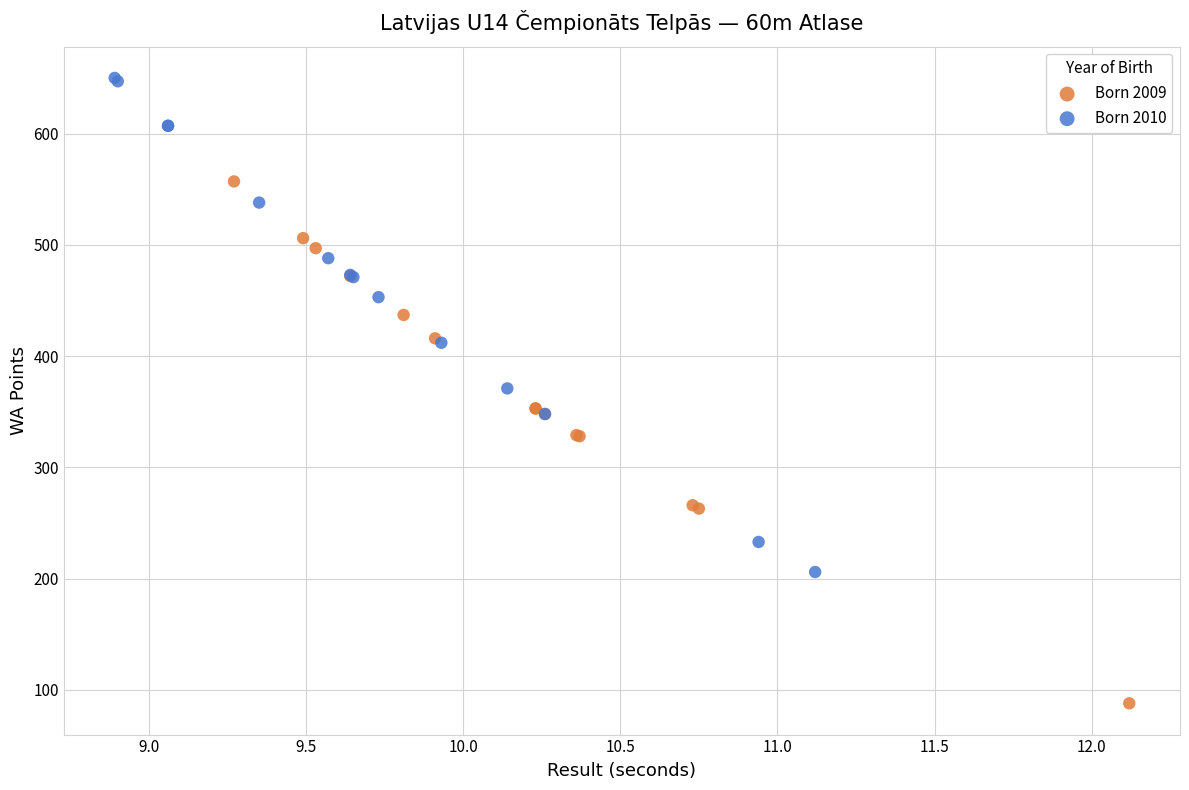

Which series contains the lowest Y value?

Born 2009